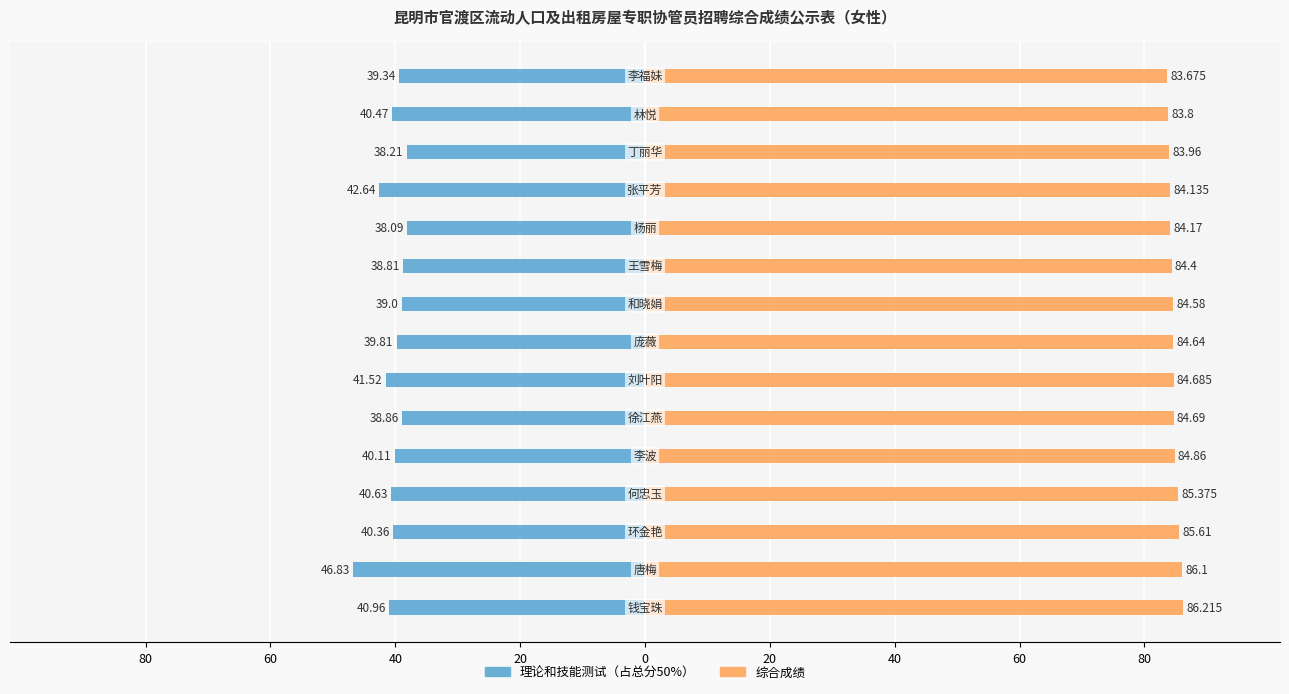

How many distinct data groups are displayed?

2